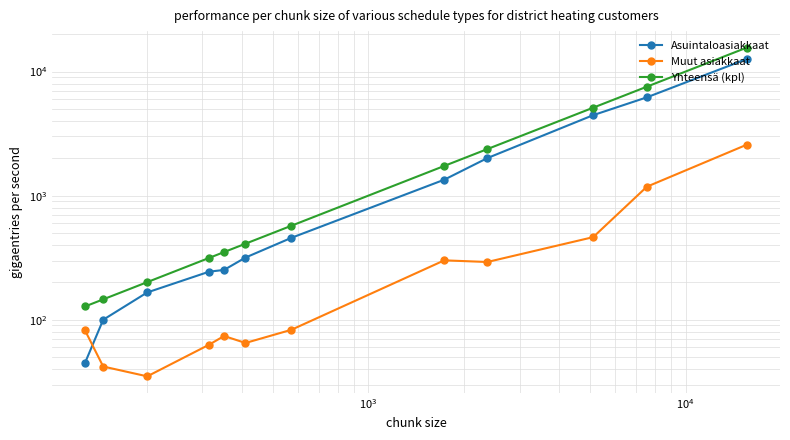

True or false: Muut asiakkaat and Yhteensä (kpl) cross at least once.

False